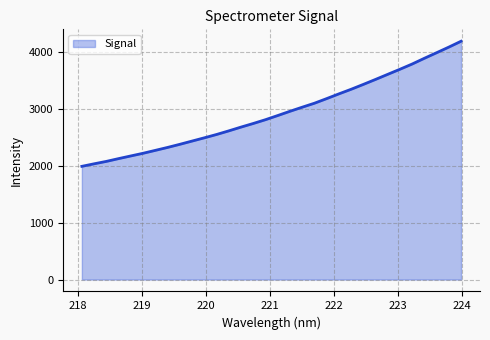

What is the greatest value displayed?

4182.7